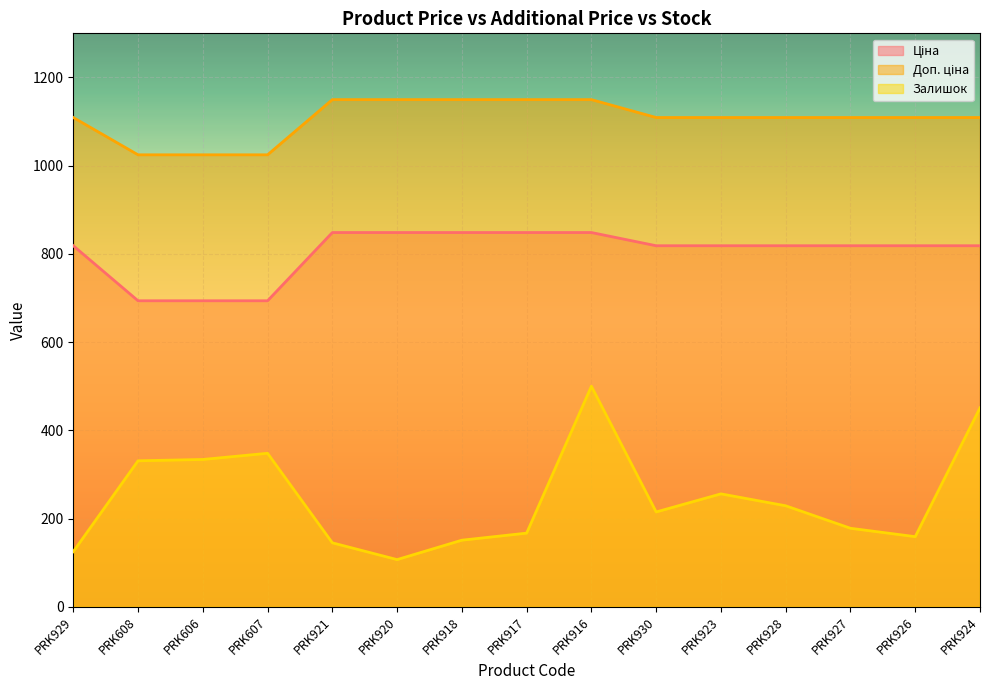

How many lines are shown in the chart?

3